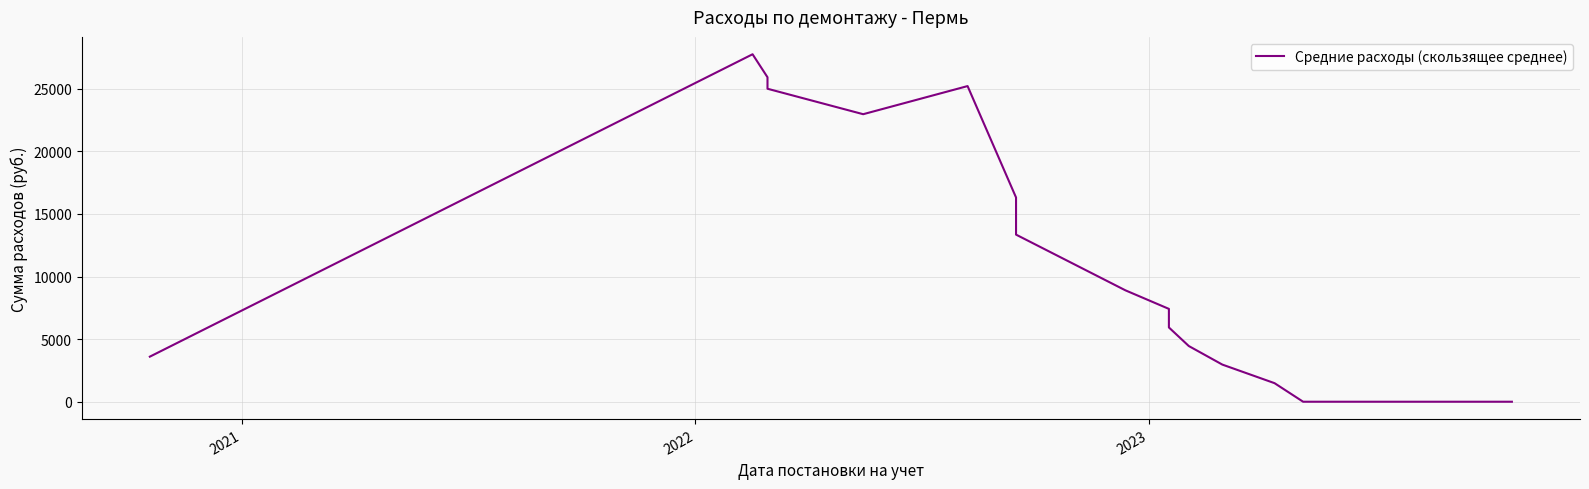

How many values are above zero?

15